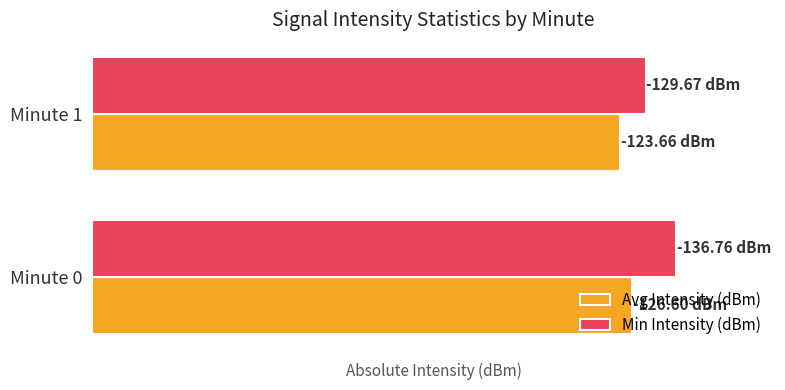

List the series in order of their peak value, lowest first.

Avg Intensity (dBm), Min Intensity (dBm)